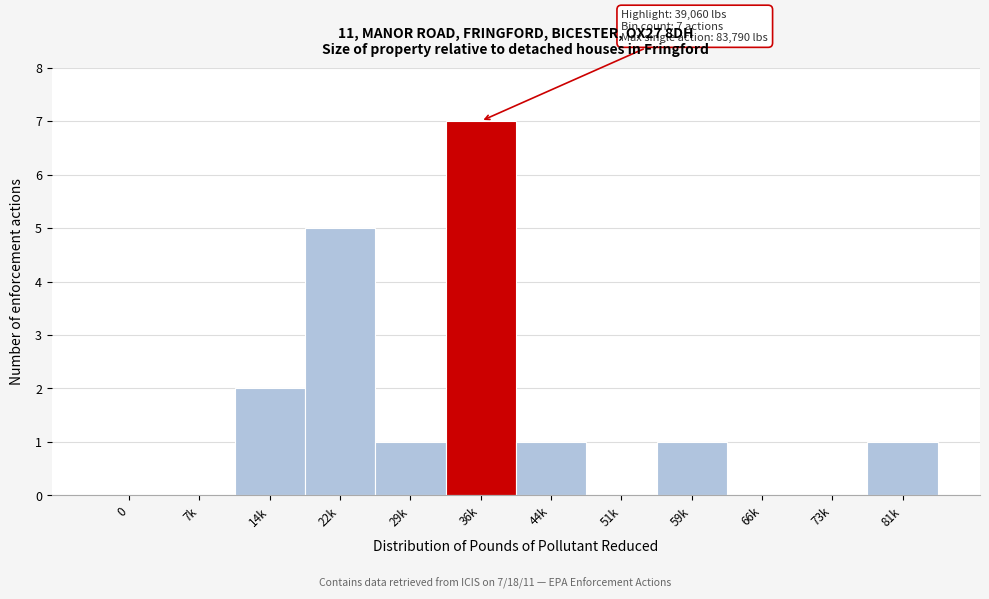

Reading left to right, transcribe all the data shown in this chart.

0=0	7k=0	14k=2	22k=5	29k=1	36k=7	44k=1	51k=0	59k=1	66k=0	73k=0	81k=1